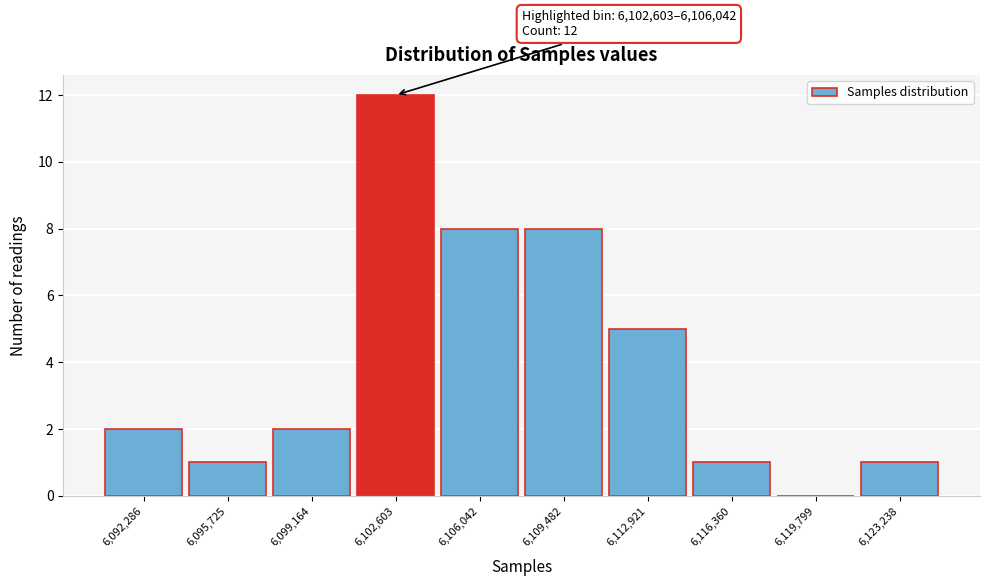

Reading left to right, list all the values displayed in this chart.

6,092,286=2	6,095,725=1	6,099,164=2	6,102,603=12	6,106,042=8	6,109,482=8	6,112,921=5	6,116,360=1	6,119,799=0	6,123,238=1